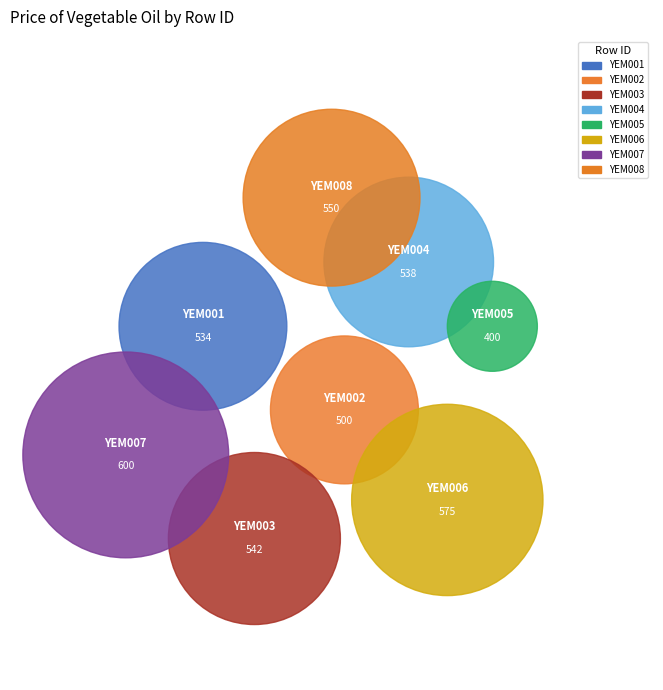

What is the largest slice in the pie chart?

YEM007